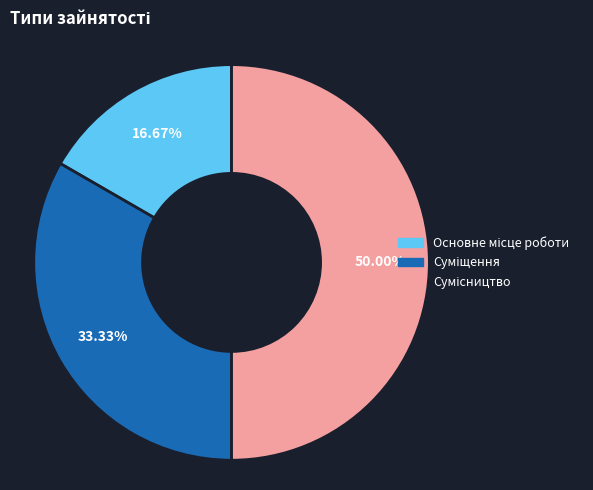

Rank the categories by value from lowest to highest.

Основне місце роботи, Суміщення, Сумісництво